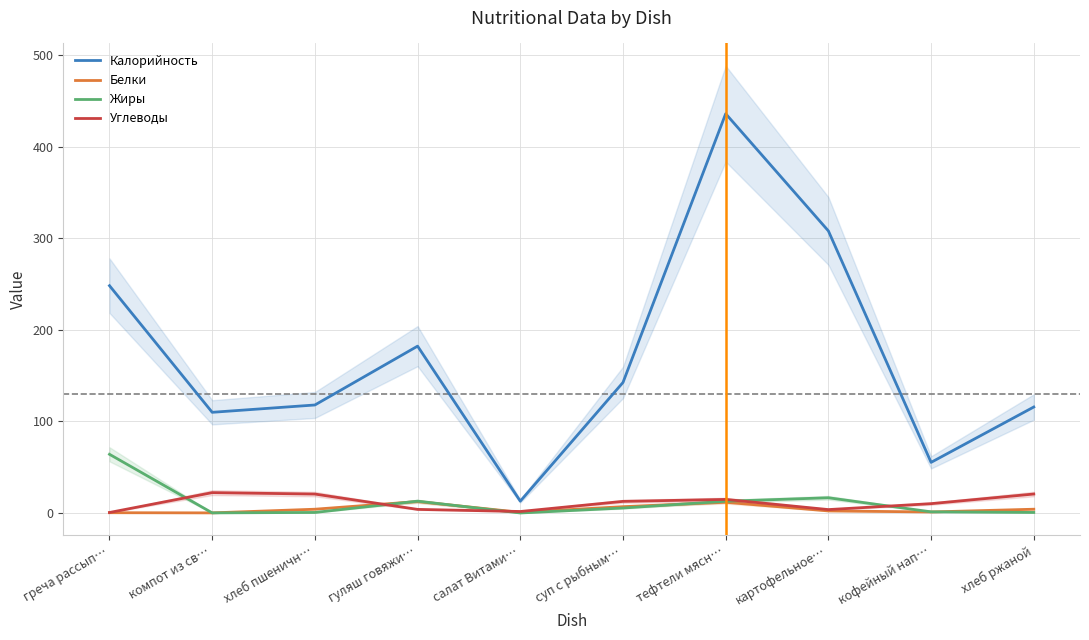

Where is the first local maximum for Калорийность?

гуляш говяжи…